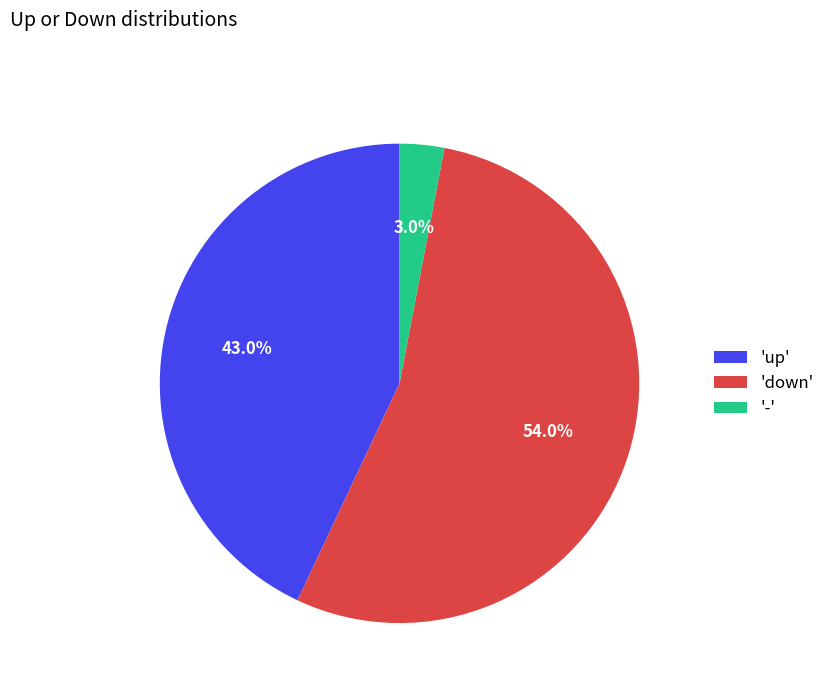

Which has a higher value, 'up' or '-'?

'up'